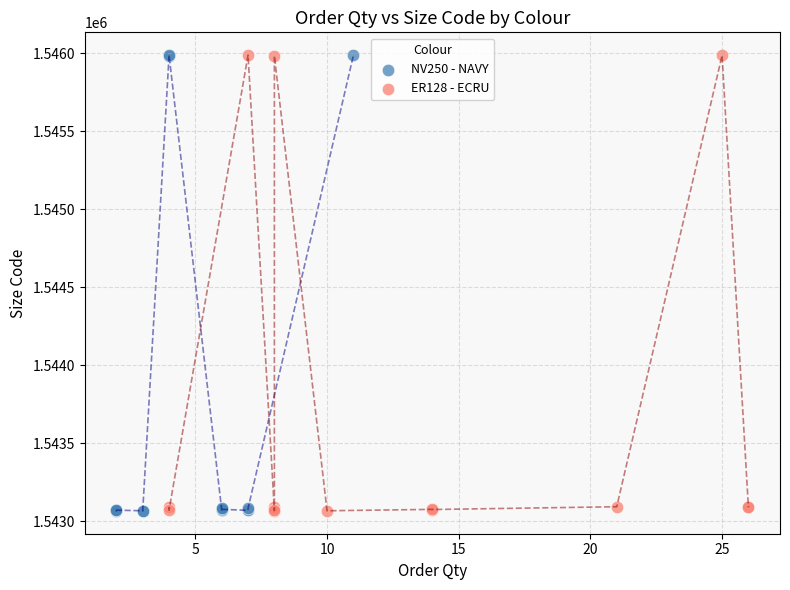

What are all the series names shown in the legend?

NV250 - NAVY, ER128 - ECRU